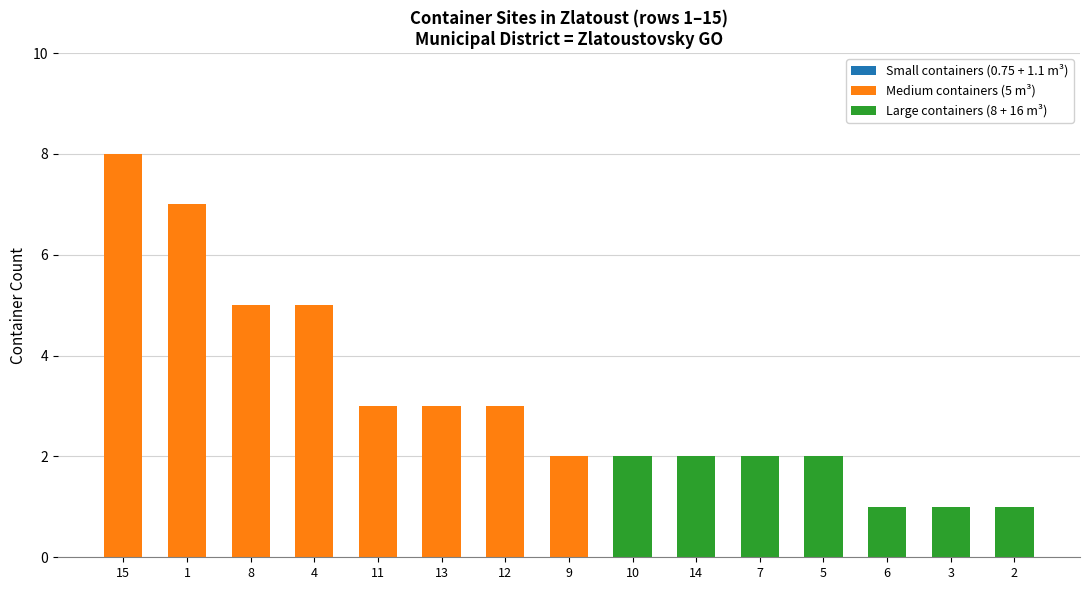

Is it true that Medium containers (5 m³) equals 7 at 4?

False